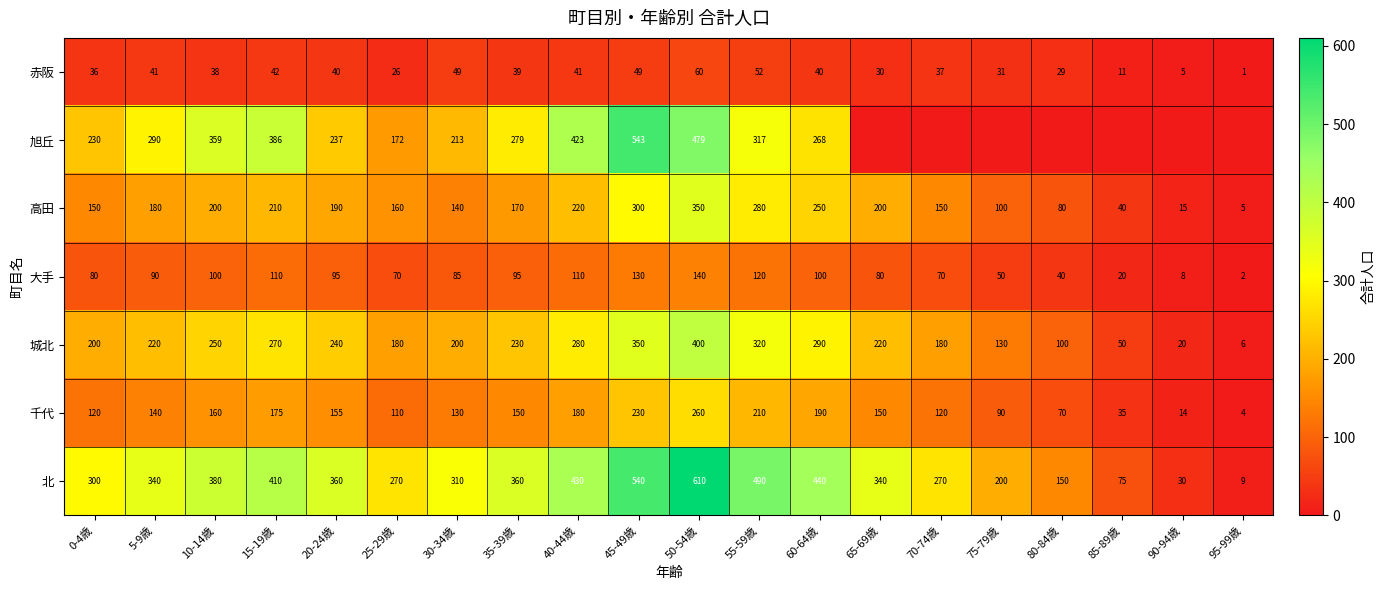

What is the difference between the maximum and minimum values in the 城北 series?

394